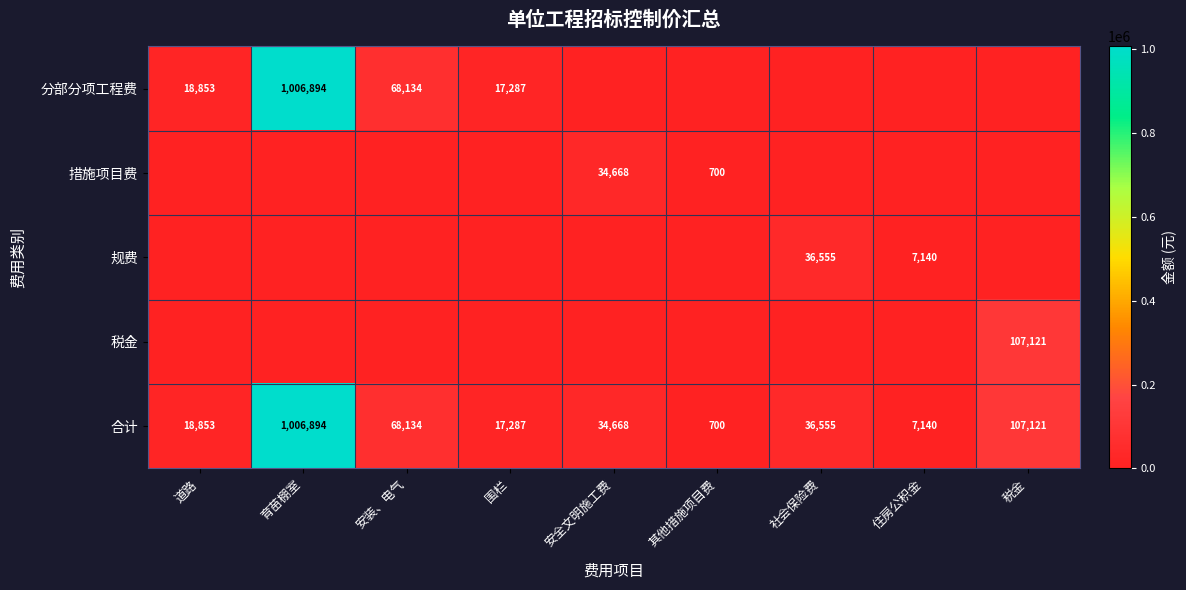

At which label does 合计 first exceed 34668?

育苗棚室